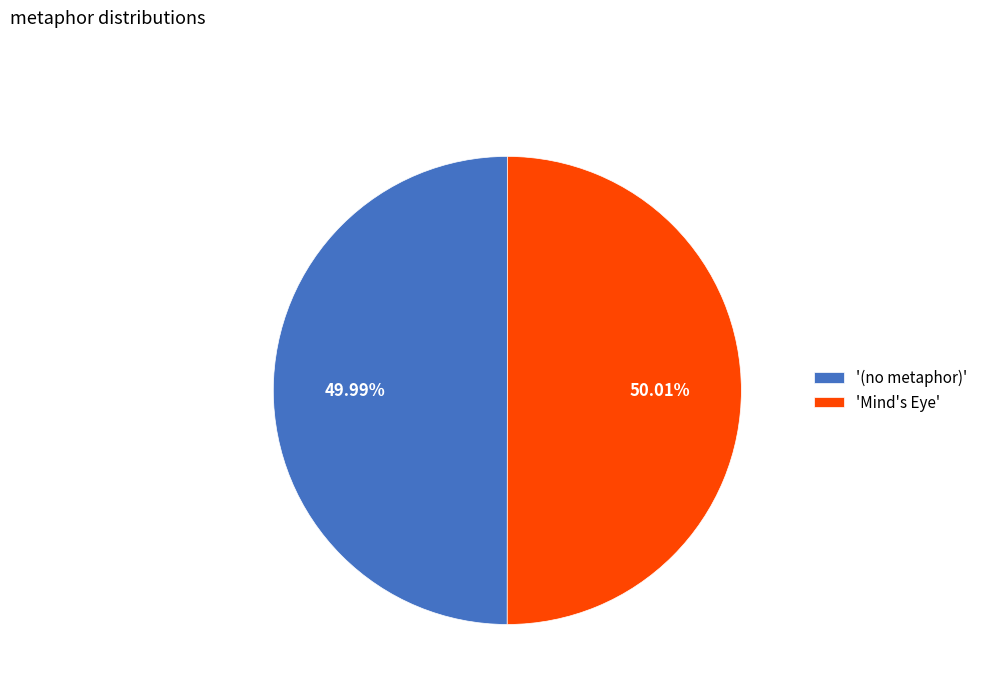

Is there a majority slice in this chart?

Yes